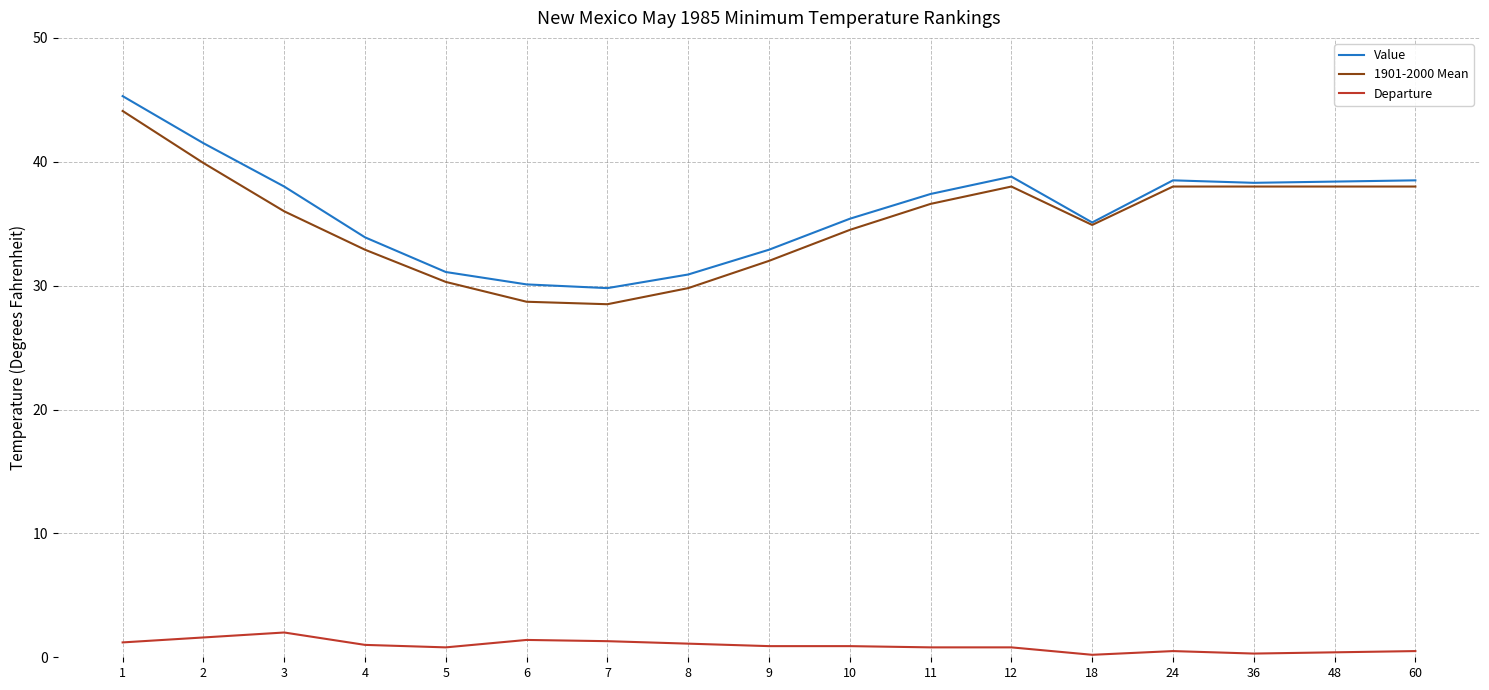

True or false: 1901-2000 Mean and Departure cross at least once.

False